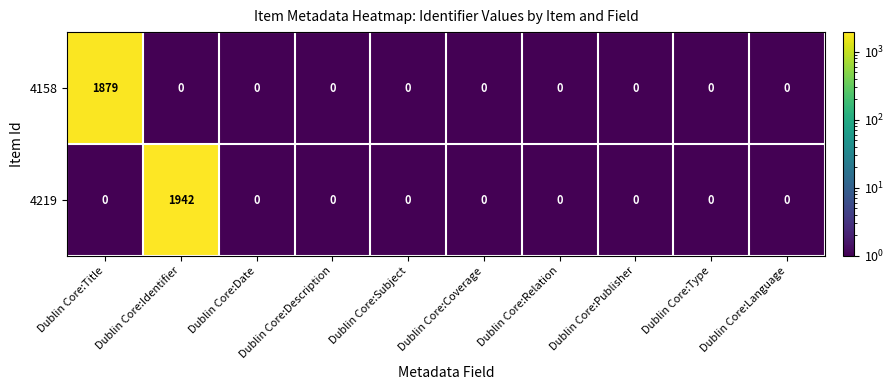

List the series in order of their overall mean, highest first.

4219, 4158